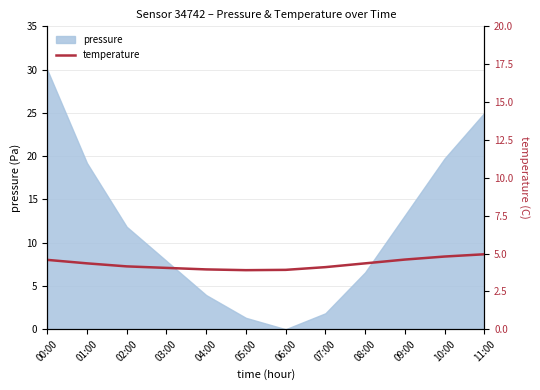

Which category has the lowest value in the pressure series?

06:00